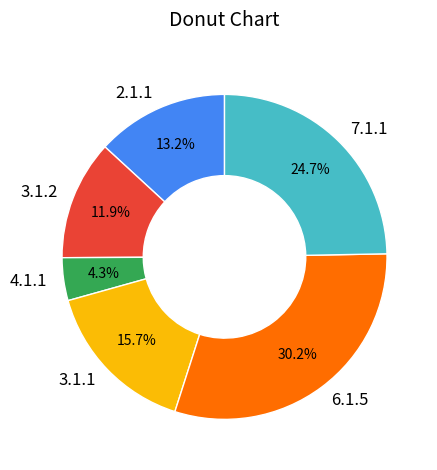

Combined, do 2.1.1 and 3.1.2 account for over 50%?

No